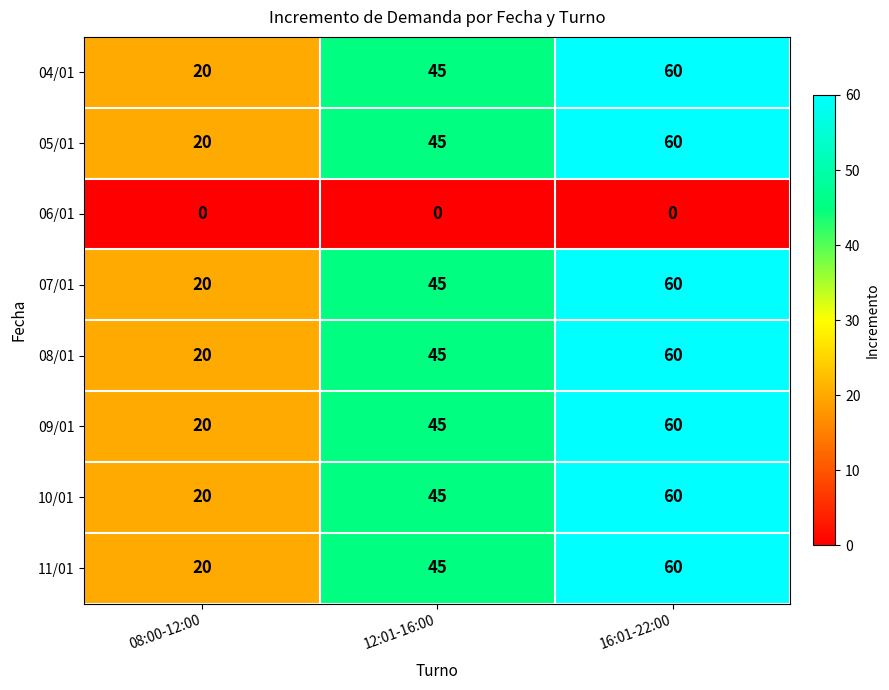

What is the greatest value displayed?

60